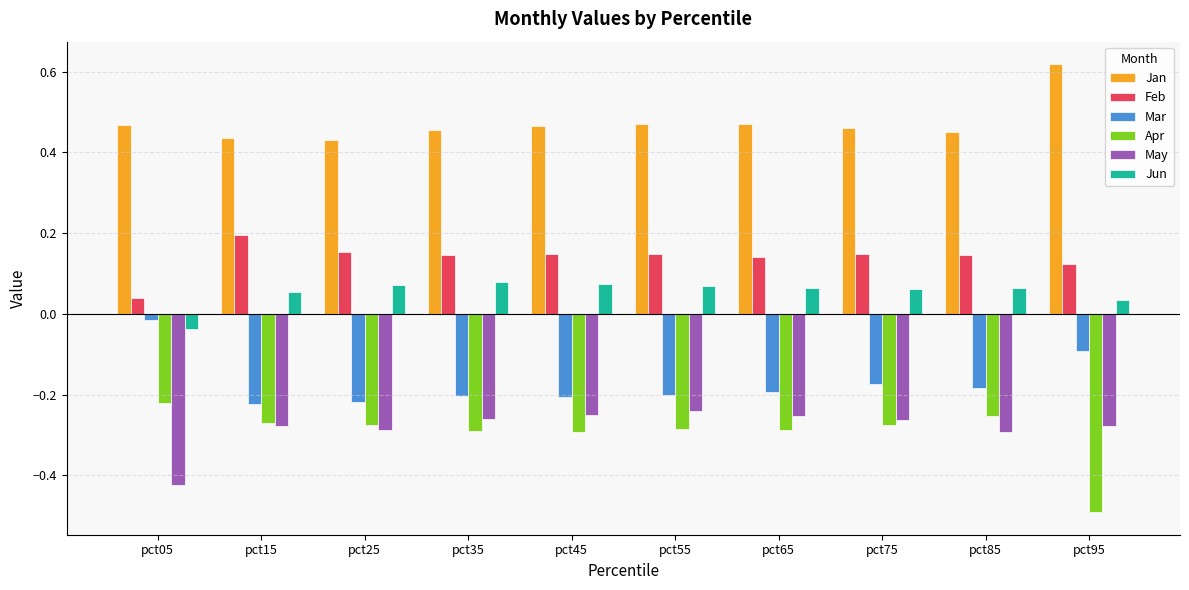

Which category has the highest value in the Feb series?

pct15